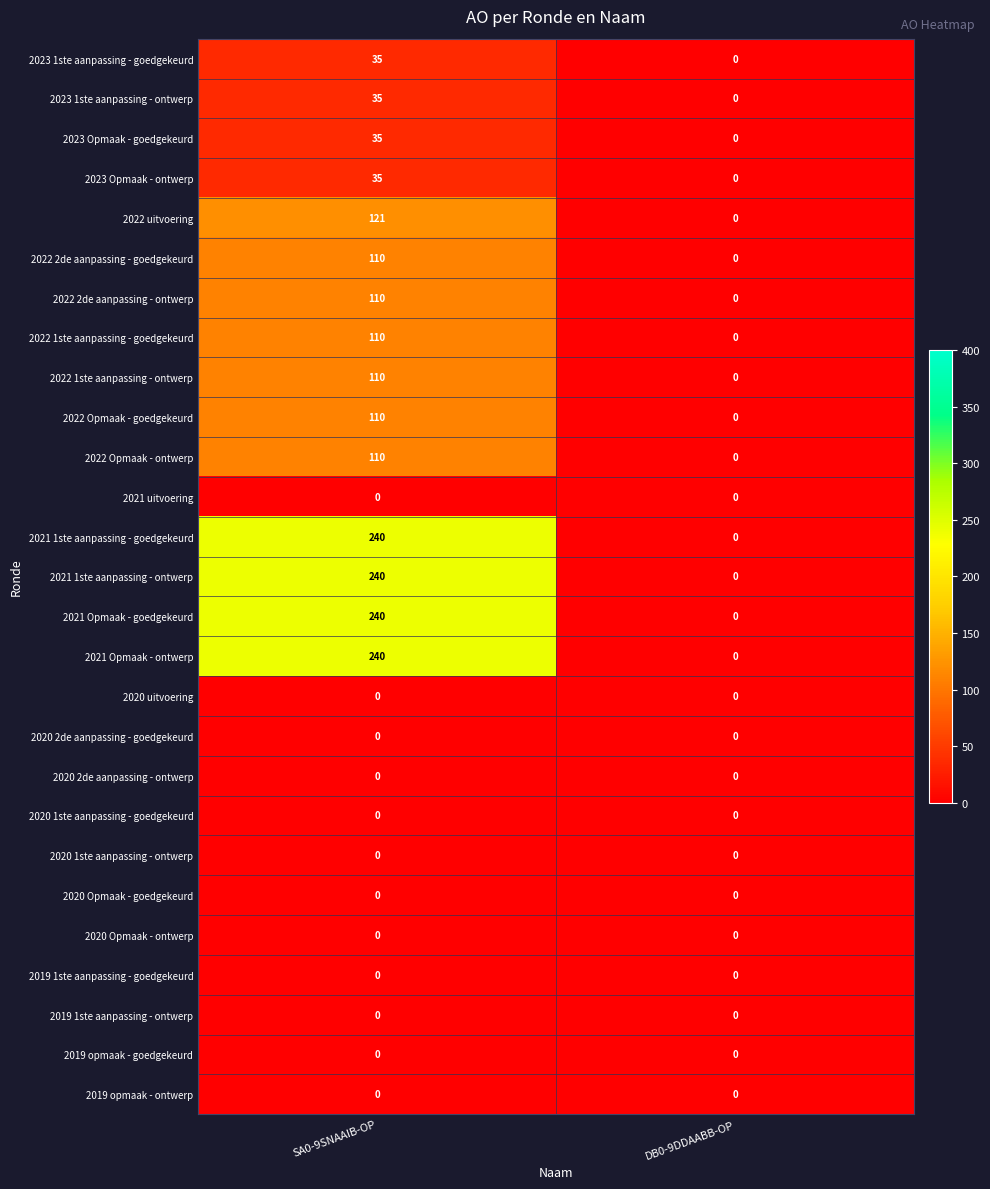

Is the value of 2021 Opmaak - ontwerp at SA0-9SNAAIB-OP greater than the value of 2022 2de aanpassing - goedgekeurd at DB0-9DDAABB-OP?

Yes